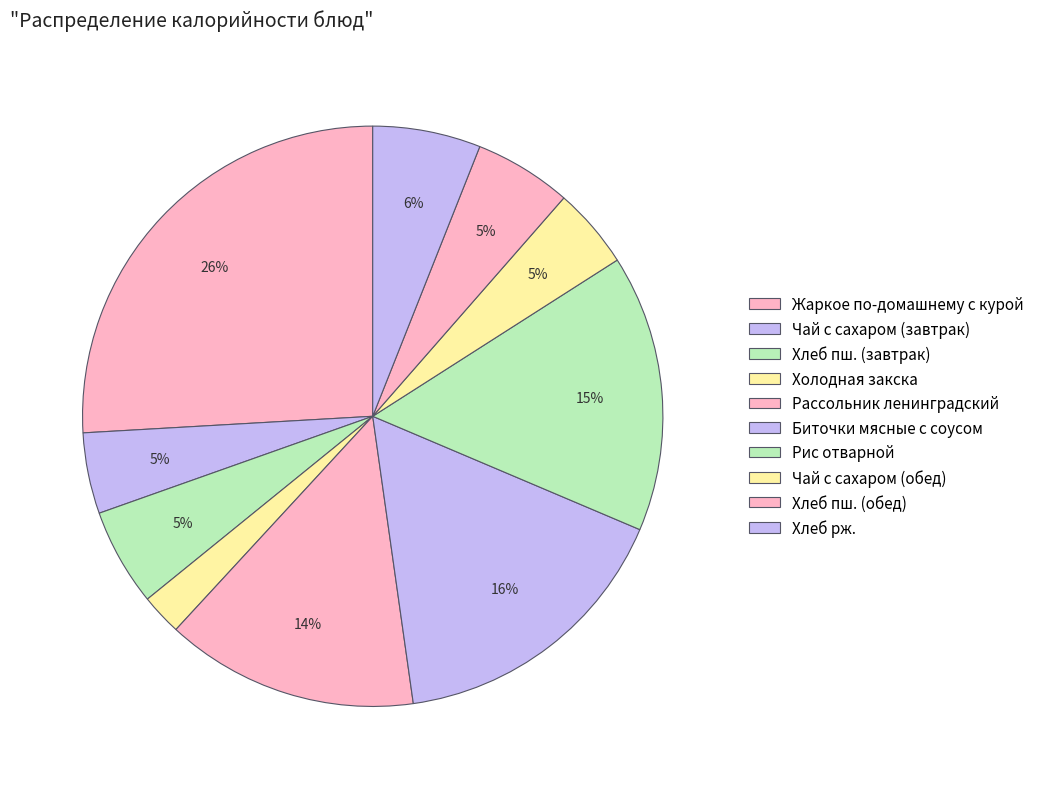

What percentage is NOT represented by Хлеб пш. (обед)?

94.6%